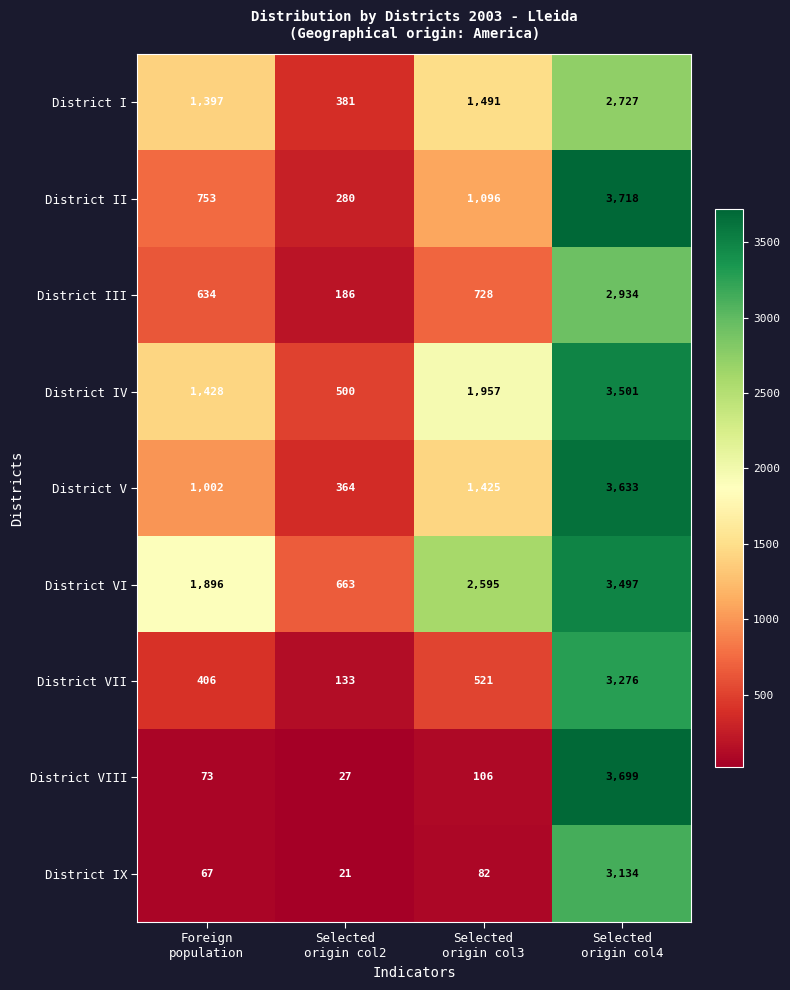

List the series in order of their peak value, lowest first.

District I, District III, District IX, District VII, District VI, District IV, District V, District VIII, District II